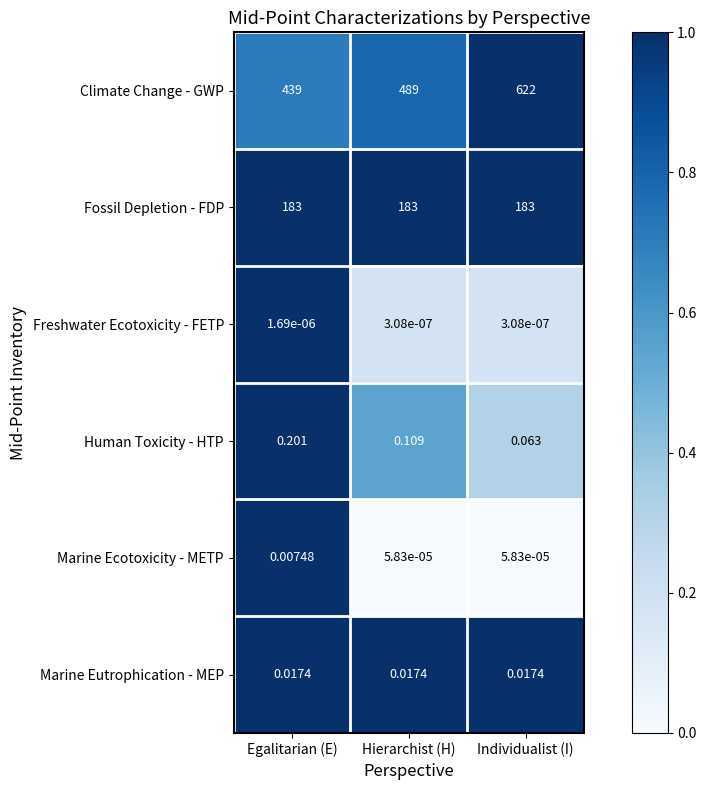

At which category is the sum across all series the highest?

Individualist (I)